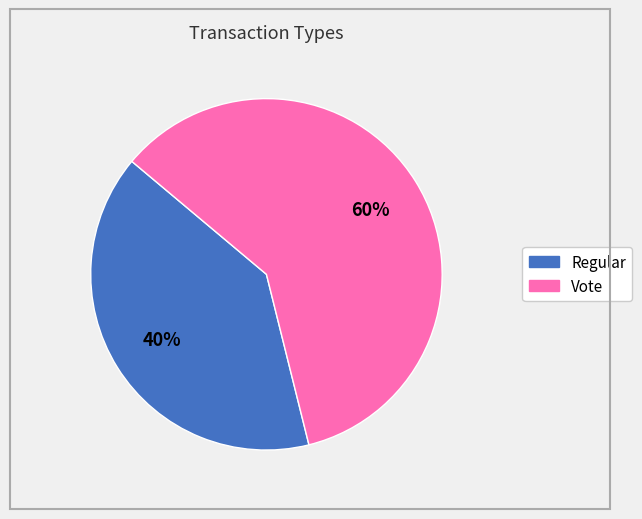

Which category has the smallest portion of the pie?

Regular